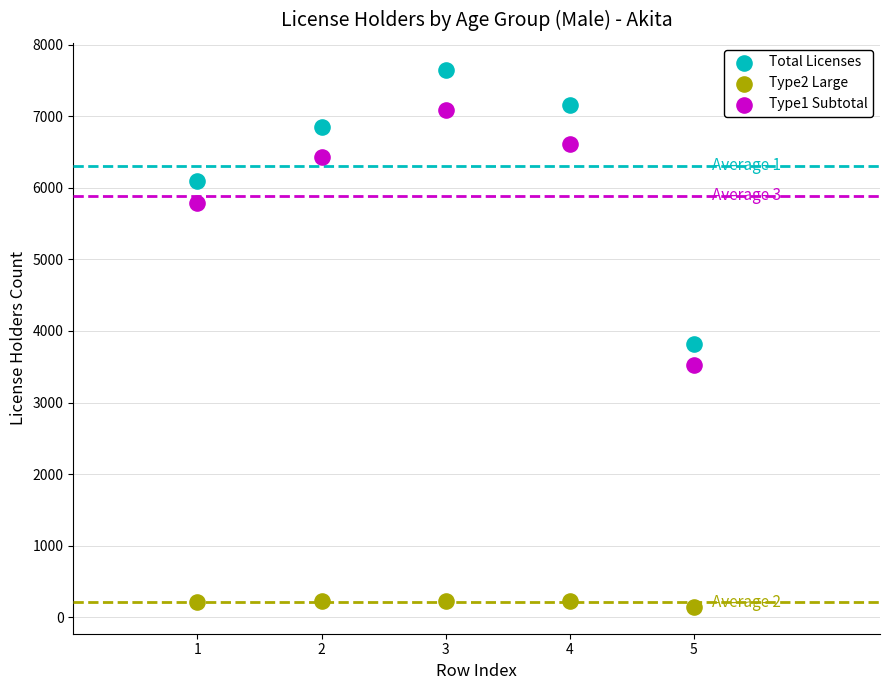

Across all series, what Y value is closest to 3898?

3815